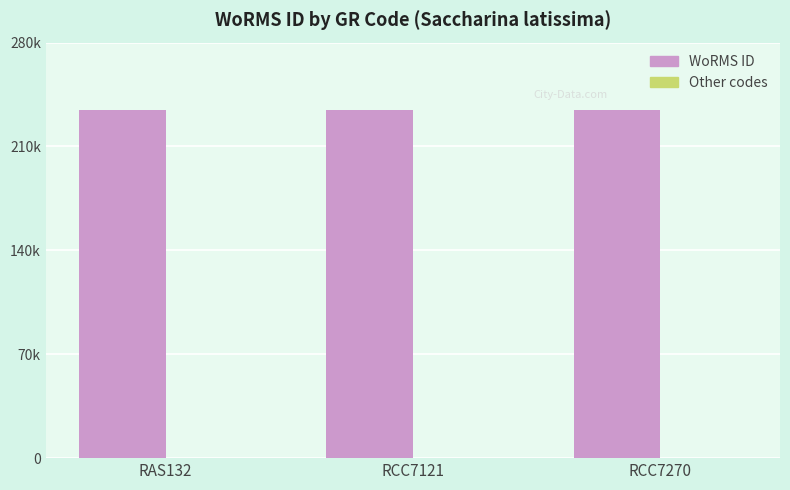

List the series in order of their peak value, lowest first.

Other codes, WoRMS ID